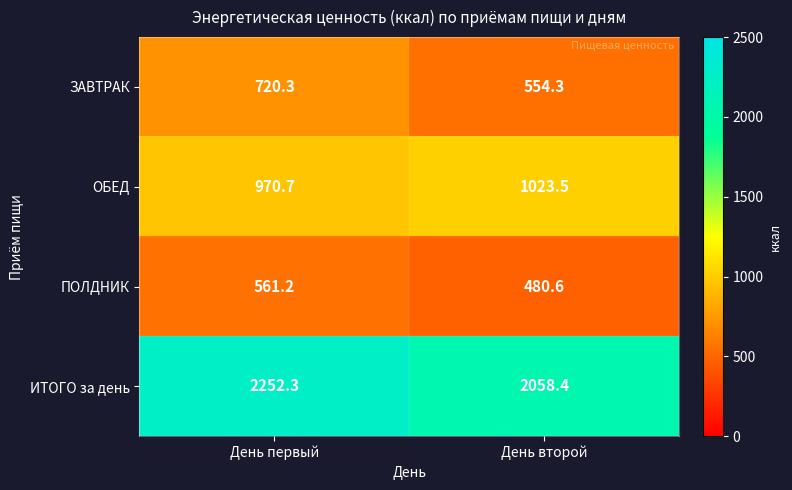

How many data points does each series have?

2